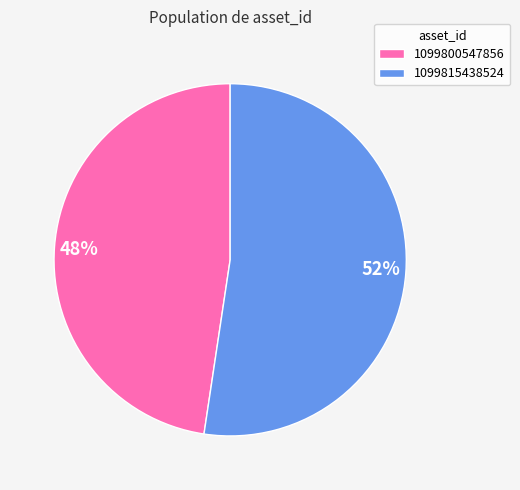

Combined, do 1099815438524 and 1099800547856 account for over 50%?

Yes